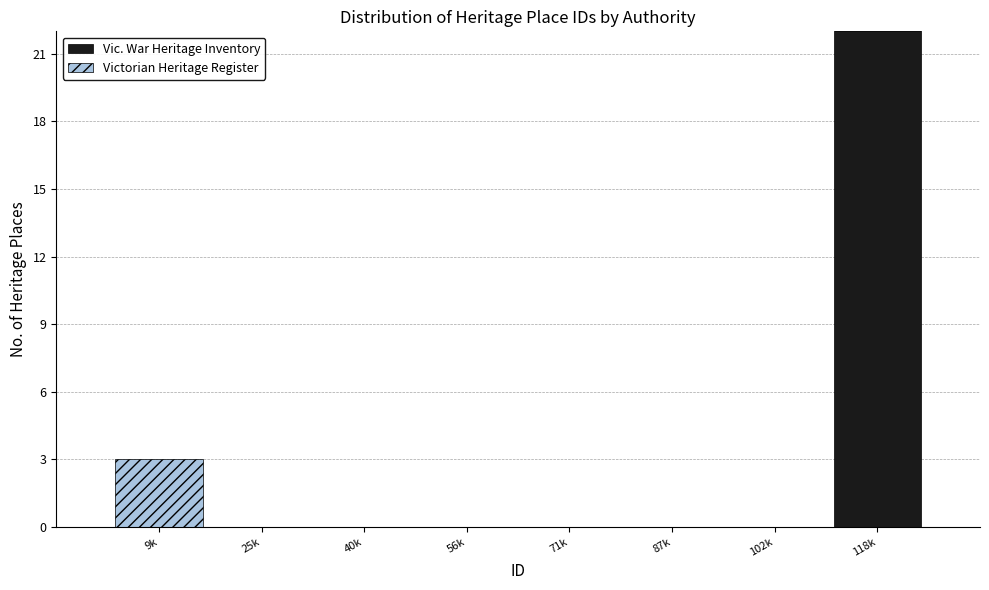

Reading left to right, list the values for the Vic. War Heritage Inventory series.

9k=0	25k=0	40k=0	56k=0	71k=0	87k=0	102k=0	118k=22